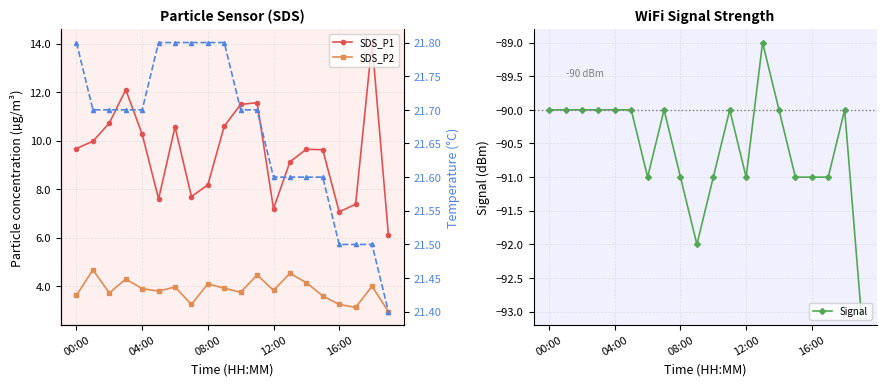

What is the highest value of the SDS_P1 series?

14.1